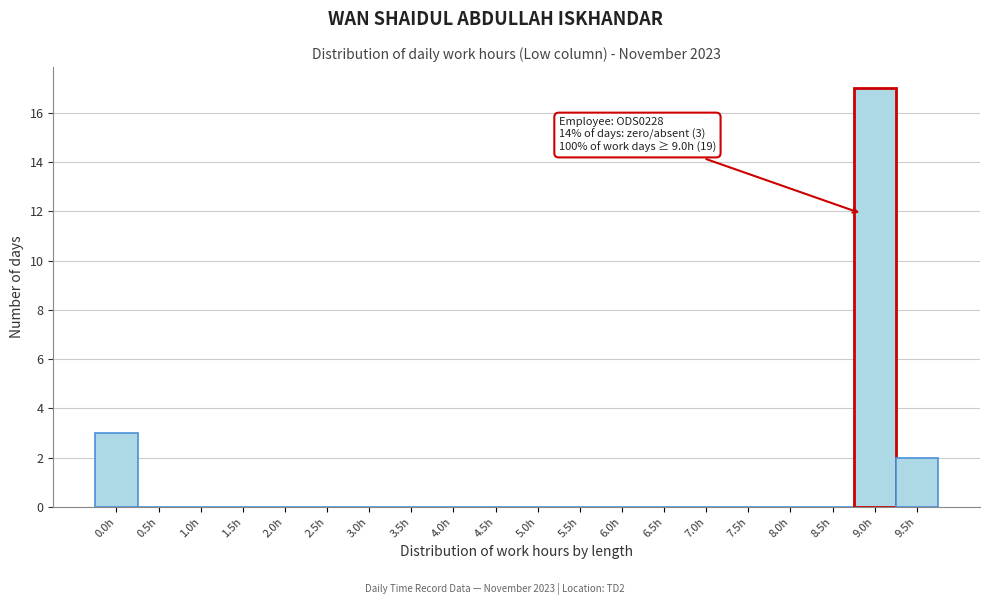

Reading right to left, list all the values displayed in this chart.

9.5h=2	9.0h=17	8.5h=0	8.0h=0	7.5h=0	7.0h=0	6.5h=0	6.0h=0	5.5h=0	5.0h=0	4.5h=0	4.0h=0	3.5h=0	3.0h=0	2.5h=0	2.0h=0	1.5h=0	1.0h=0	0.5h=0	0.0h=3